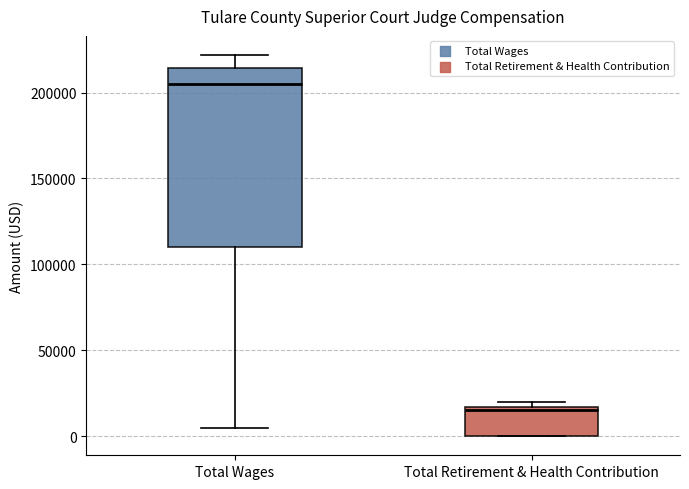

Which box has the lowest median line?

Total Retirement & Health Contribution